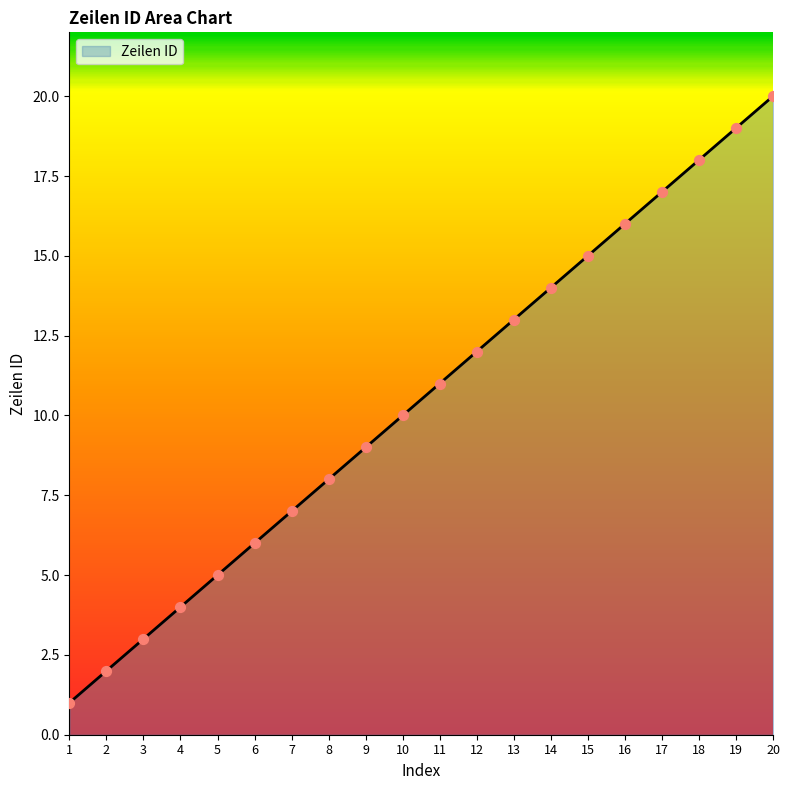

Between 14 and 6, which is larger?

14